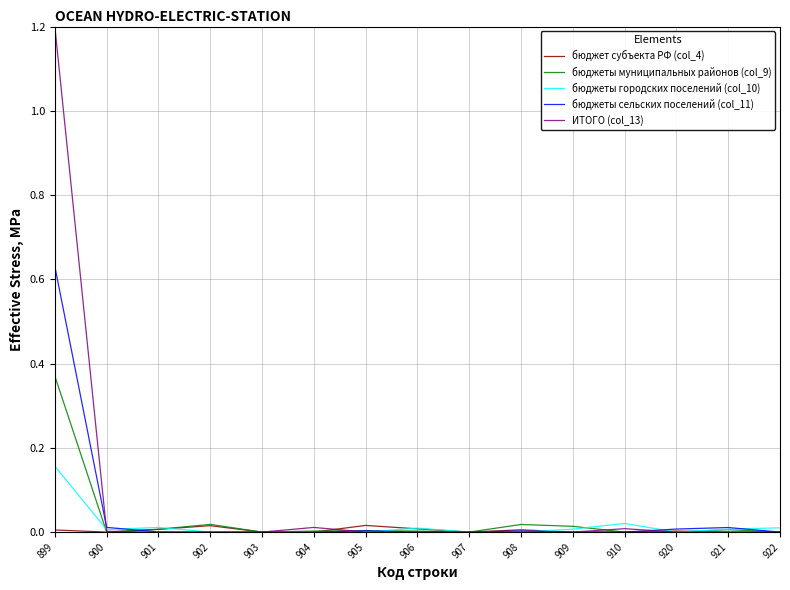

Which series ends up on top after the final intersection of бюджет субъекта РФ (col_4) and бюджеты городских поселений (col_10)?

бюджеты городских поселений (col_10)